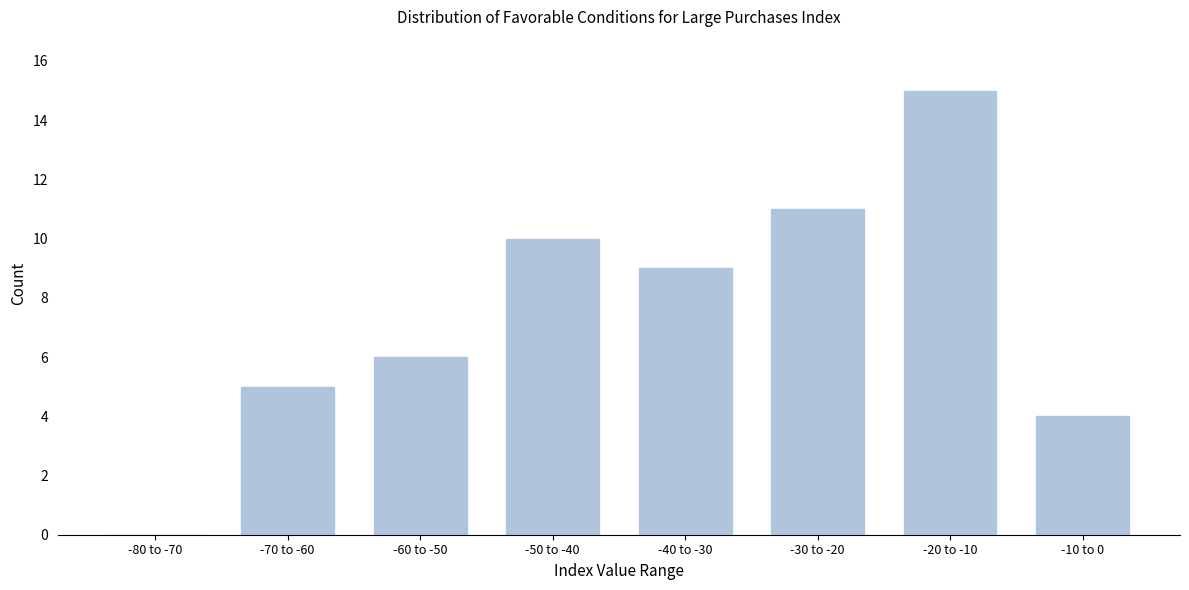

Reading left to right, list all the values displayed in this chart.

-80 to -70=0	-70 to -60=5	-60 to -50=6	-50 to -40=10	-40 to -30=9	-30 to -20=11	-20 to -10=15	-10 to 0=4